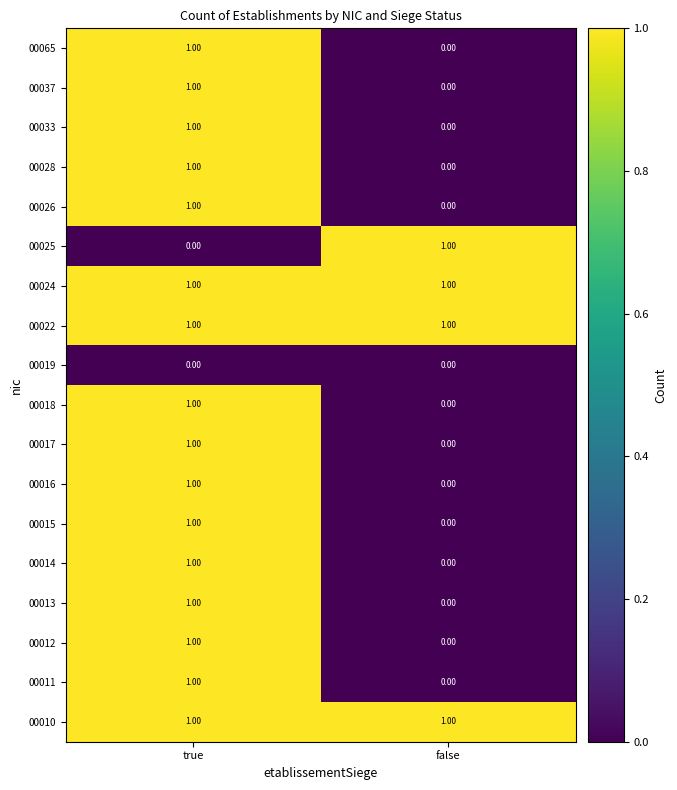

At which category is the sum across all series the highest?

true